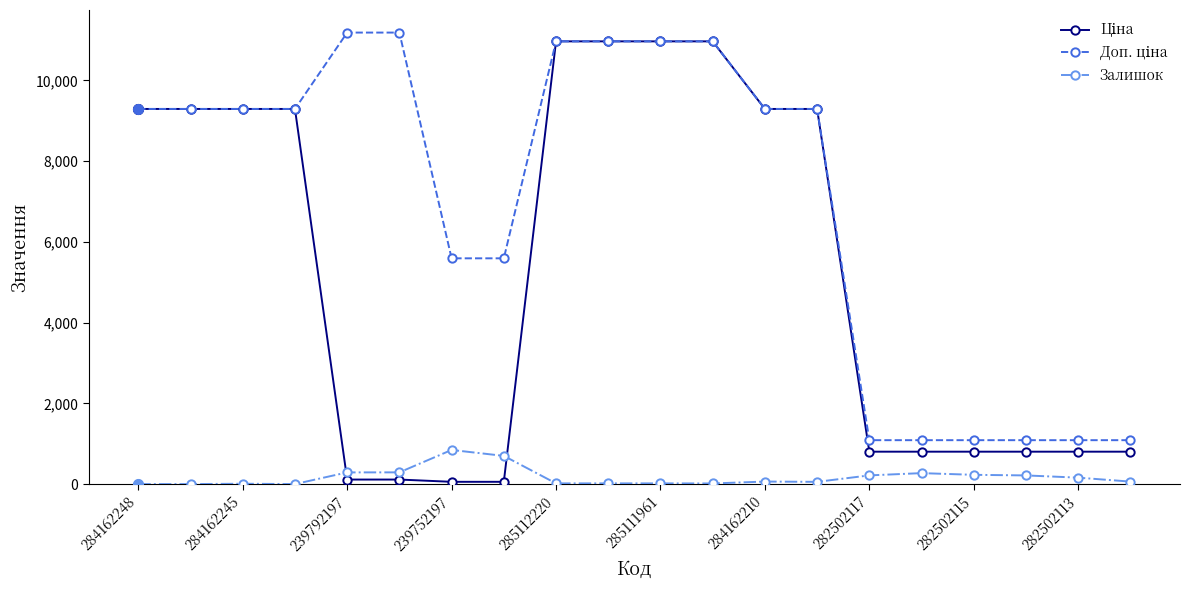

What is the greatest value displayed?

11182.0